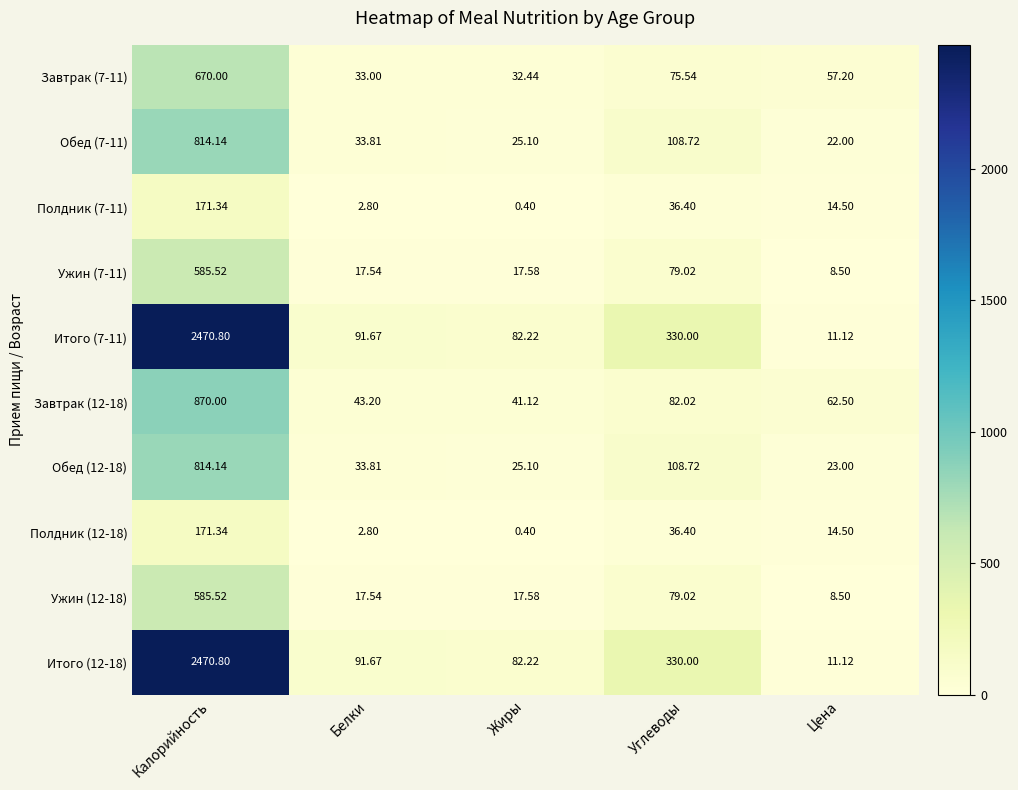

At how many categories does at least one series exceed 145?

2